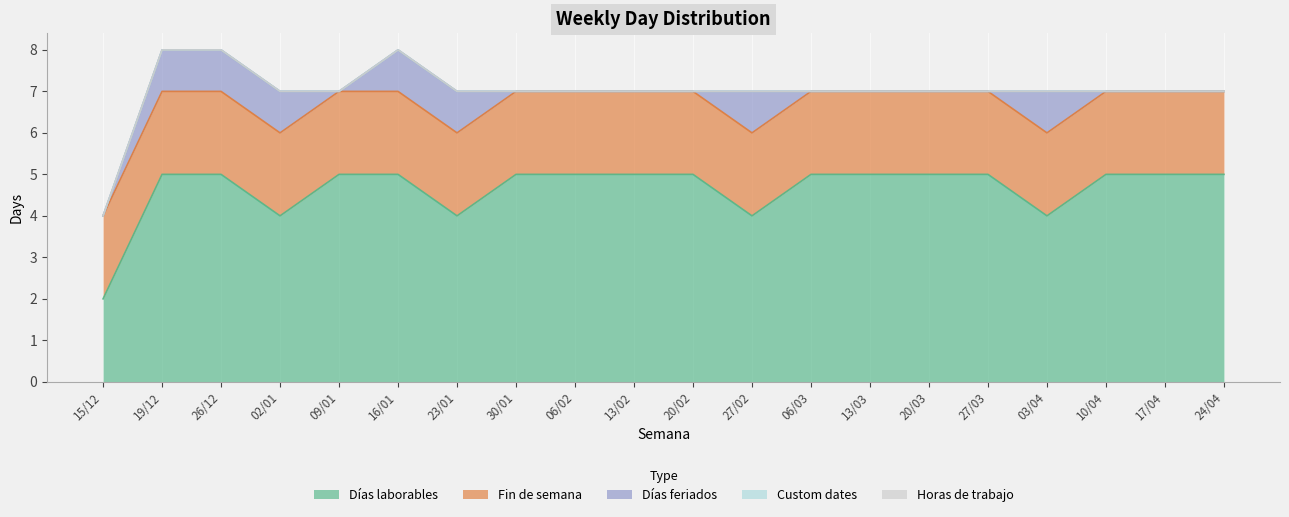

What is the difference between the second highest and minimum values in the Días feriados series?

1